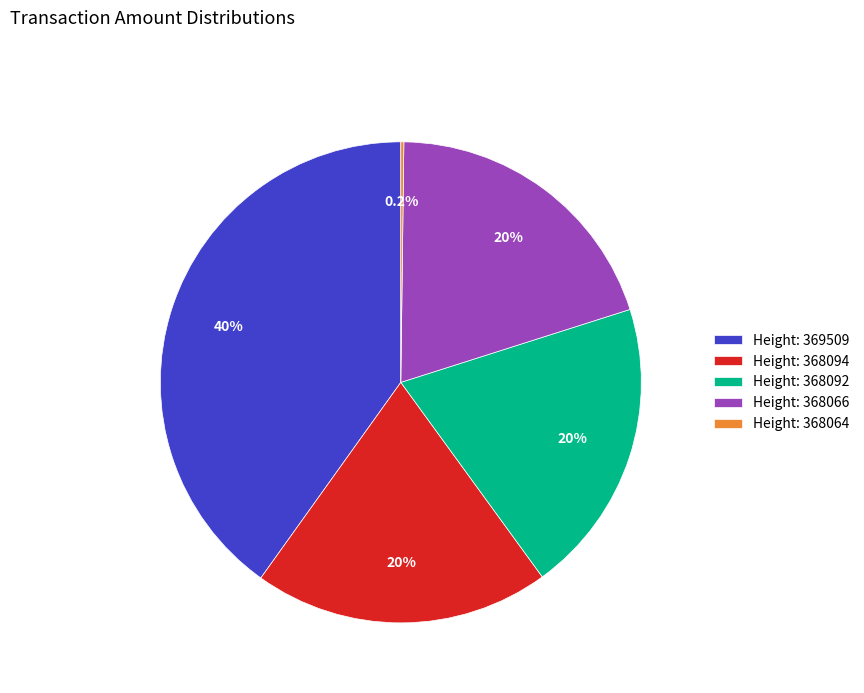

Does Height: 369509 account for over 50% of the chart?

No